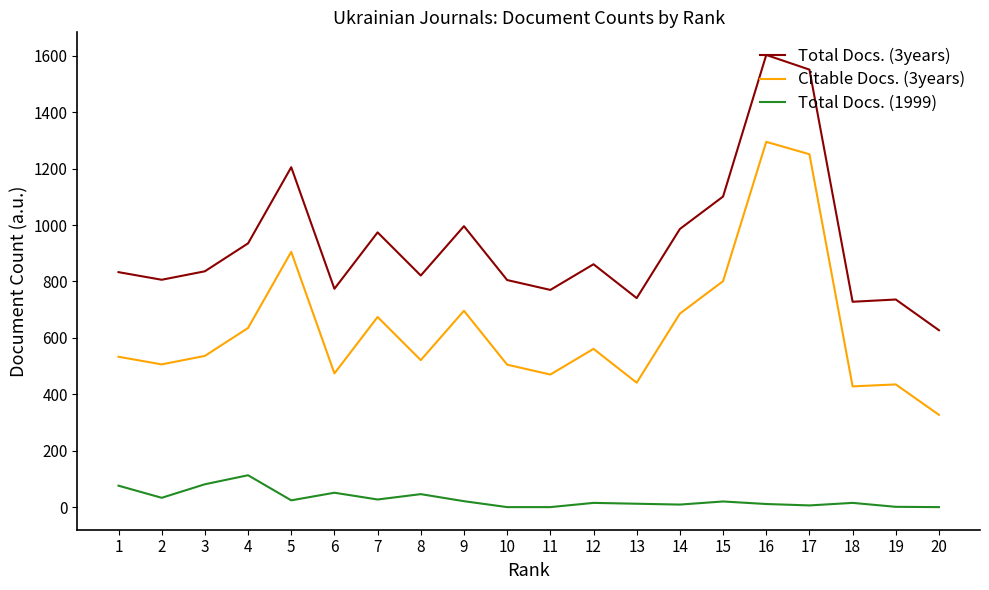

Rank the series at 10 from lowest to highest value.

Total Docs. (1999), Citable Docs. (3years), Total Docs. (3years)